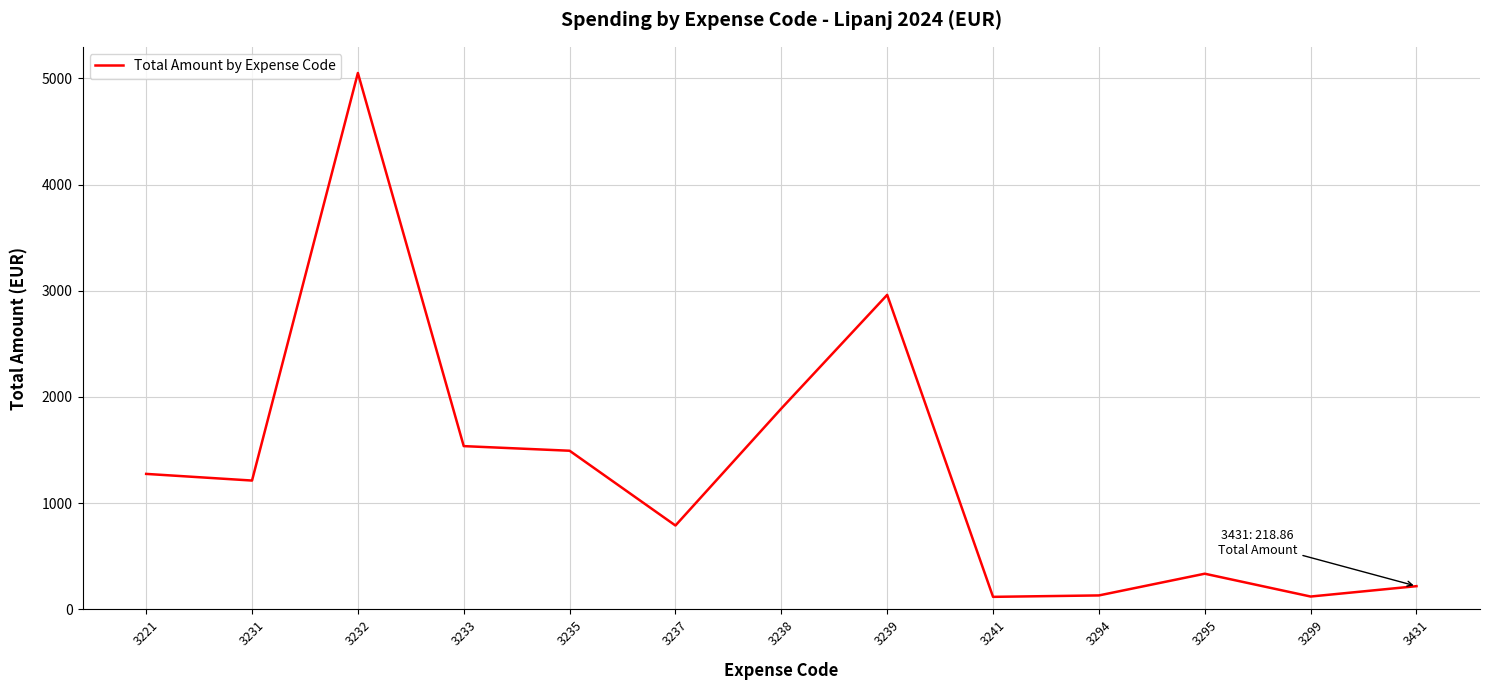

What is the difference between the maximum and minimum values?

4932.7